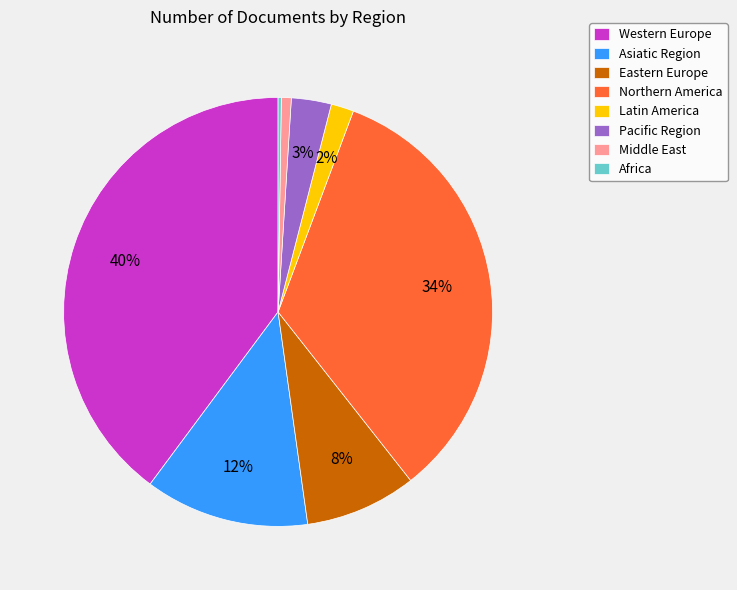

To the nearest percent, what is the average slice percentage?

12%